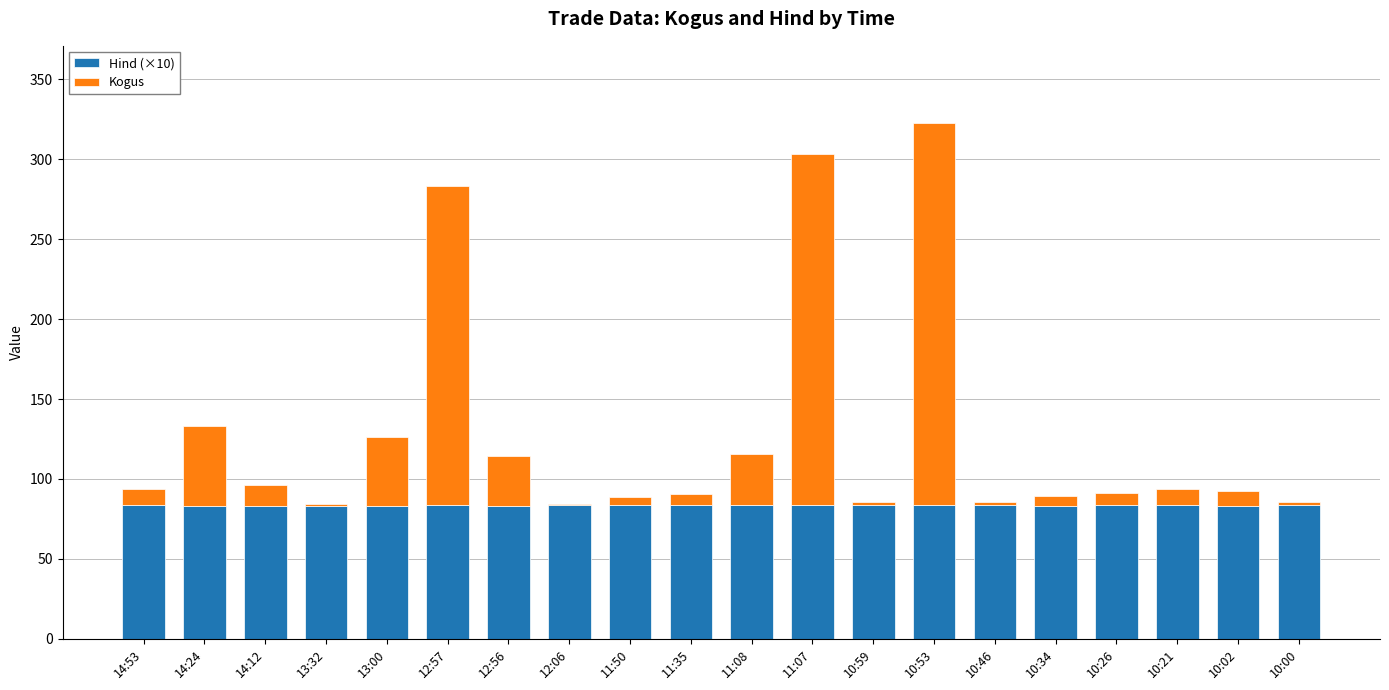

At which category is the sum across all series the highest?

10:53